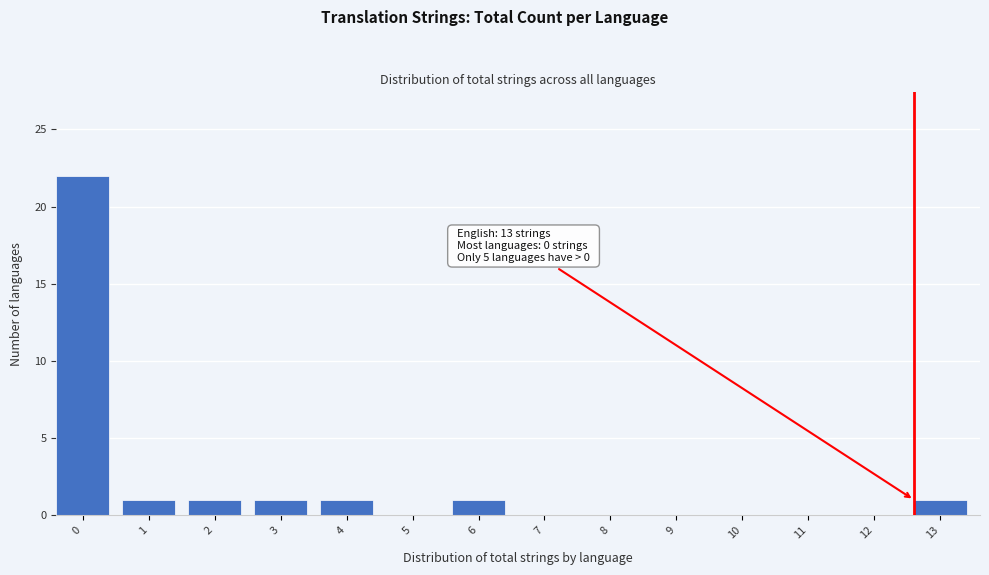

Reading right to left, extract all data points from this chart.

13=1	12=0	11=0	10=0	9=0	8=0	7=0	6=1	5=0	4=1	3=1	2=1	1=1	0=22